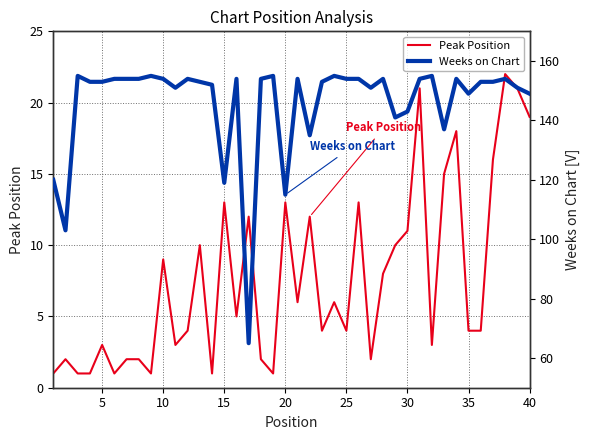

What is the sum of all Weeks on Chart values?

5830